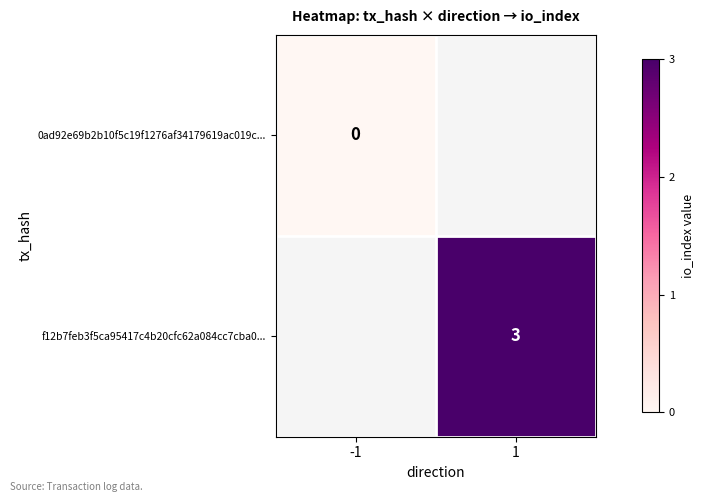

True or false: f12b7feb3f5ca95417c4b20cfc62a084cc7cba0... has a value of 4.8 at 1.

False